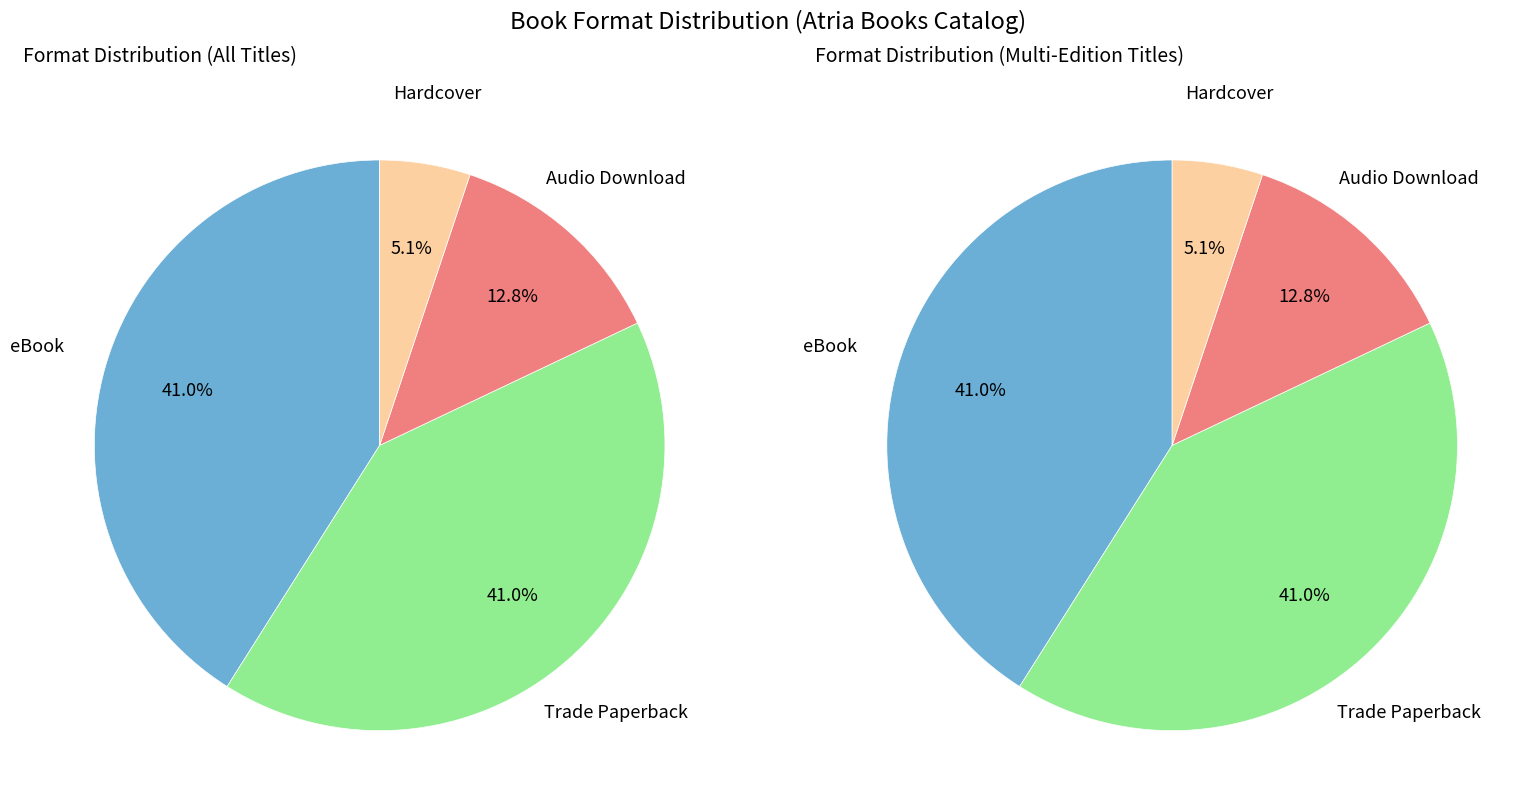

What is the total percentage of Hardcover and eBook?

46.2%